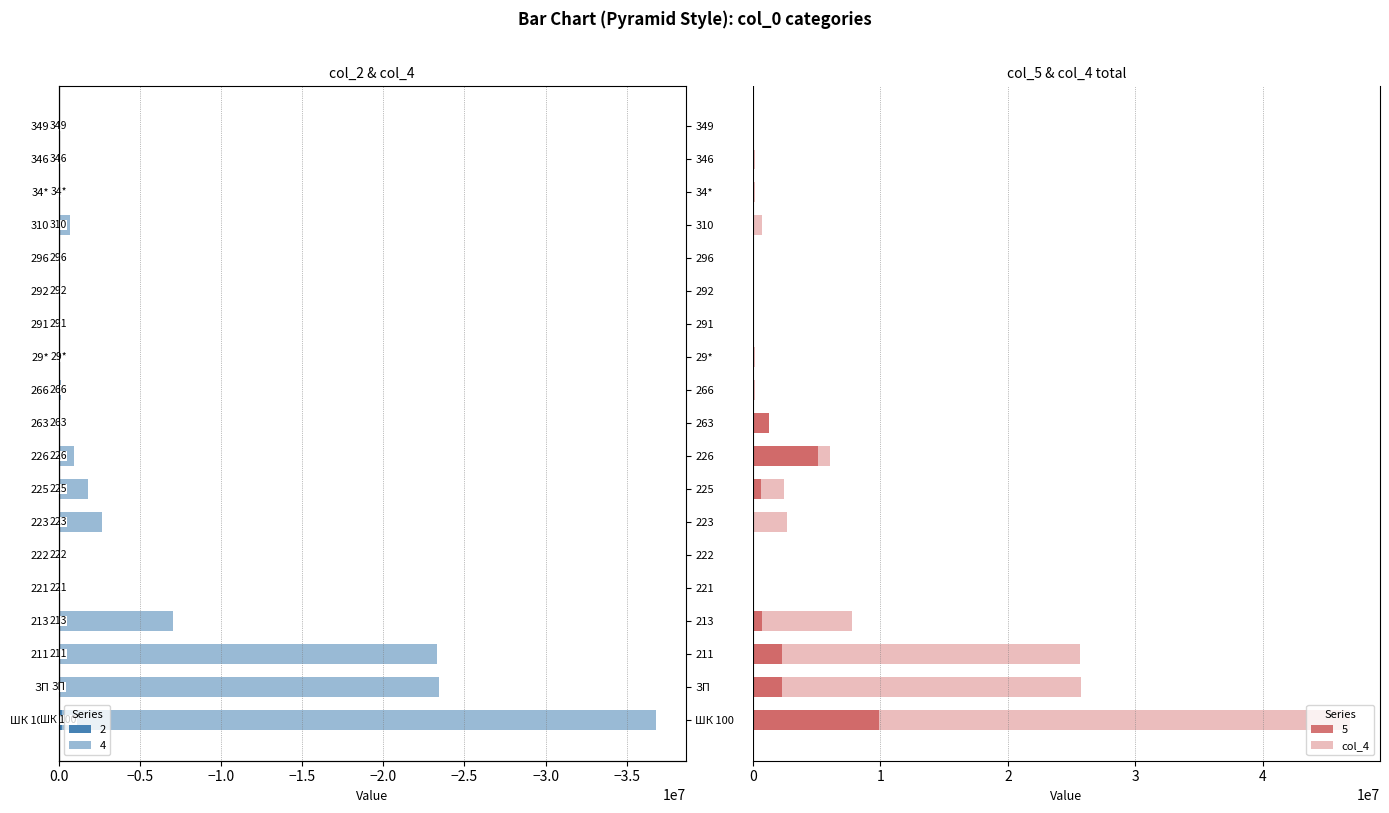

What is the sum of the values at 263 and 34*?

1358520.4